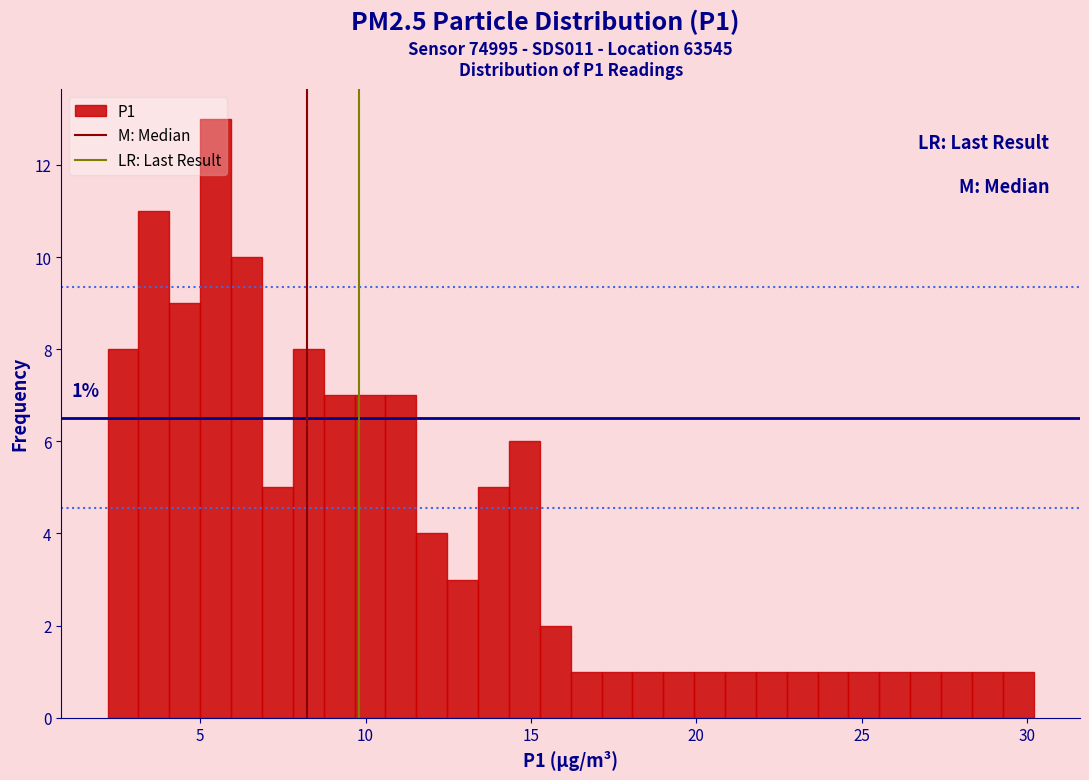

Around what value on the x-axis is the tallest bar? Give the approximate position of its centre, as read against the axis.

5.5